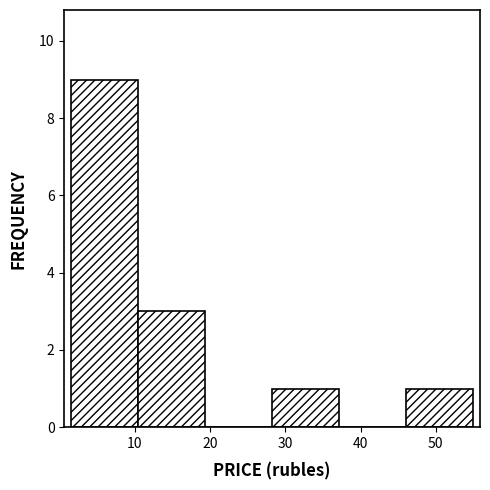

Reading left to right, list every bar in this chart as the range it spans on the x-axis followed by its height. Neither the bar edges nor the heights are printed on the chart, so give them approximately, as read against the axes.

2 to 10: 9
10 to 19: 3
19 to 28: 0
28 to 37: 1
37 to 46: 0
46 to 55: 1